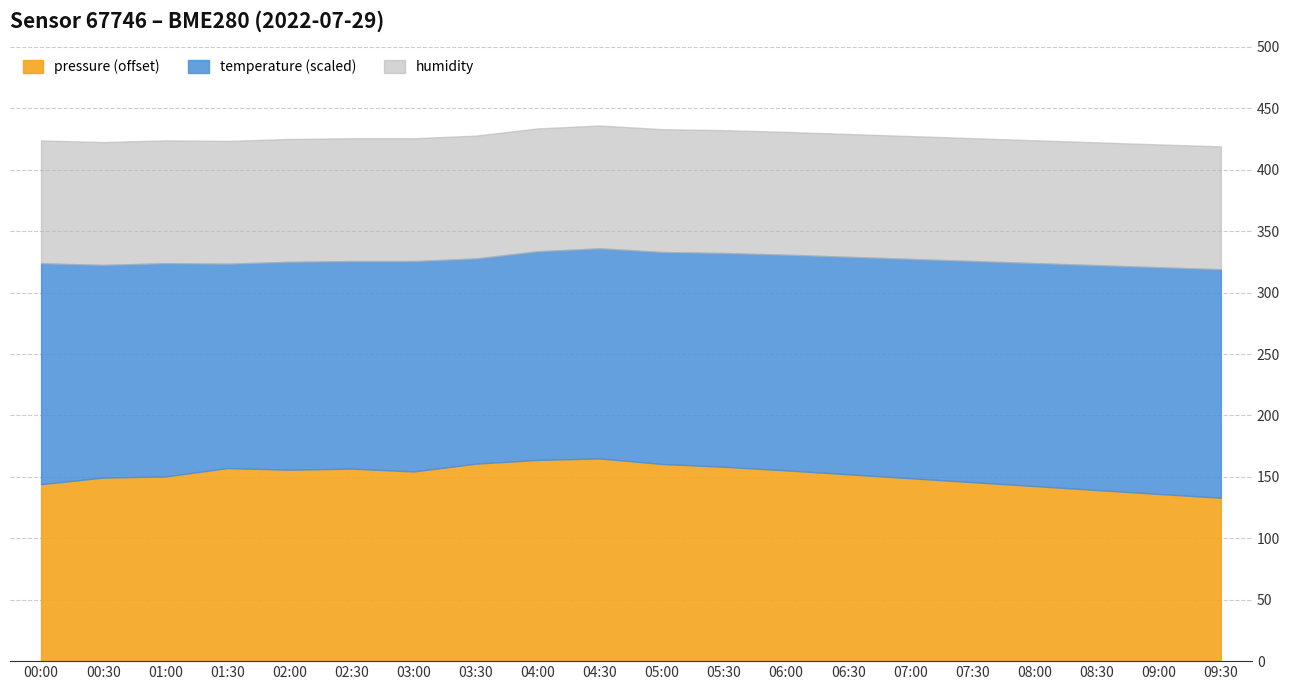

What is the total value across all series at 01:00?

423.9